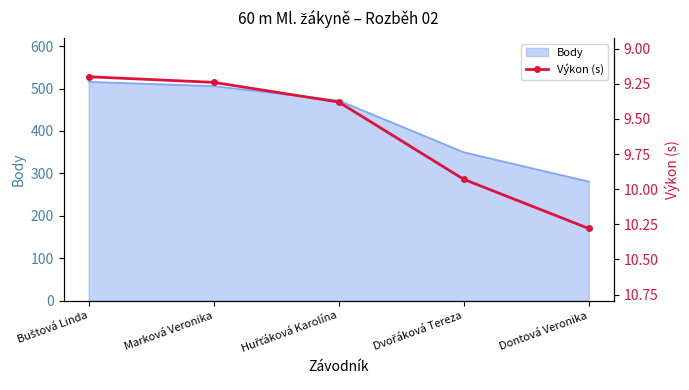

Rank the categories by value from highest to lowest.

Dontová Veronika, Dvořáková Tereza, Huřťáková Karolína, Marková Veronika, Buštová Linda